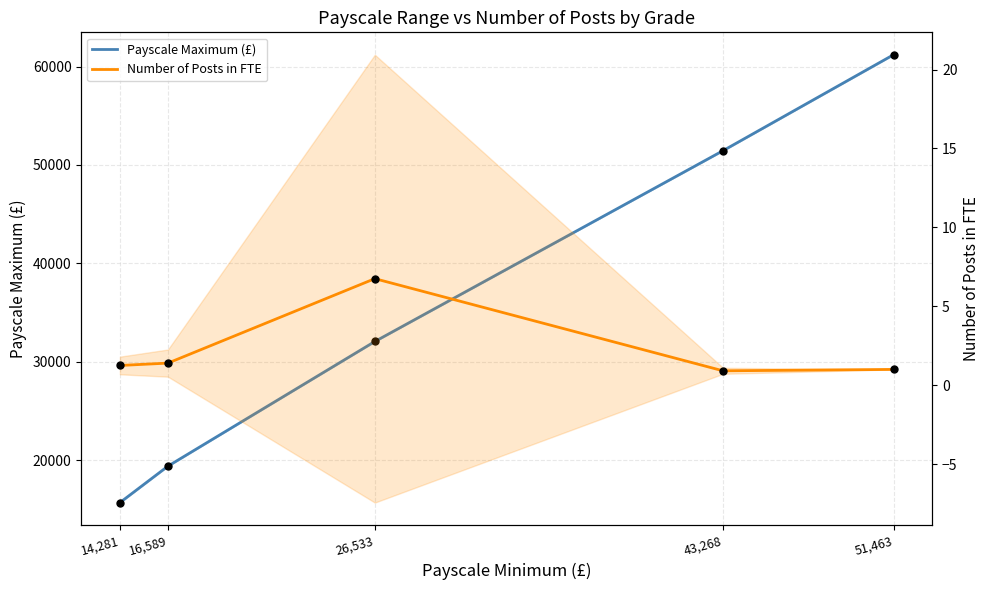

What are all the series names shown in the legend?

Payscale Maximum (£), Number of Posts in FTE